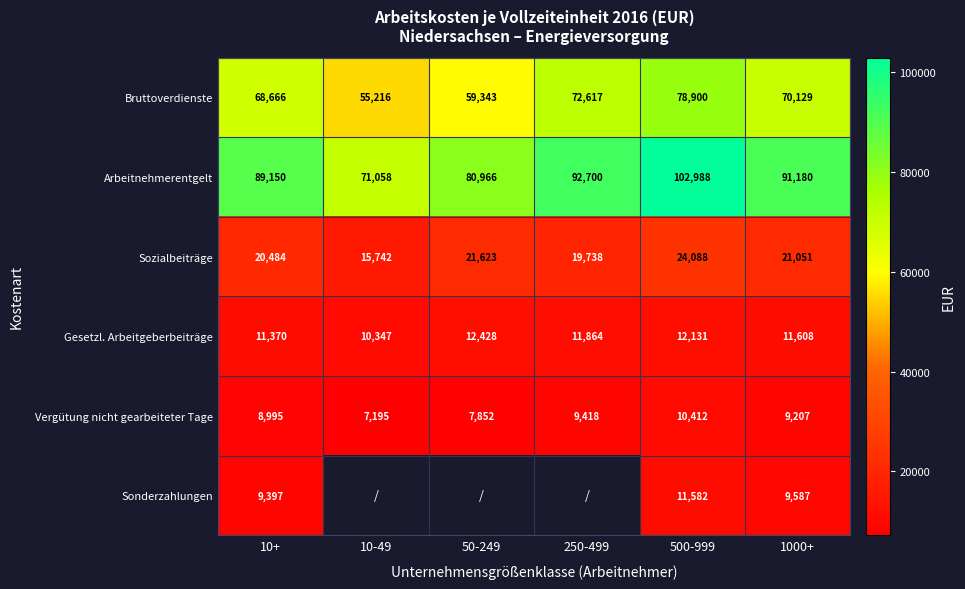

At which category is the sum across all series the highest?

500-999